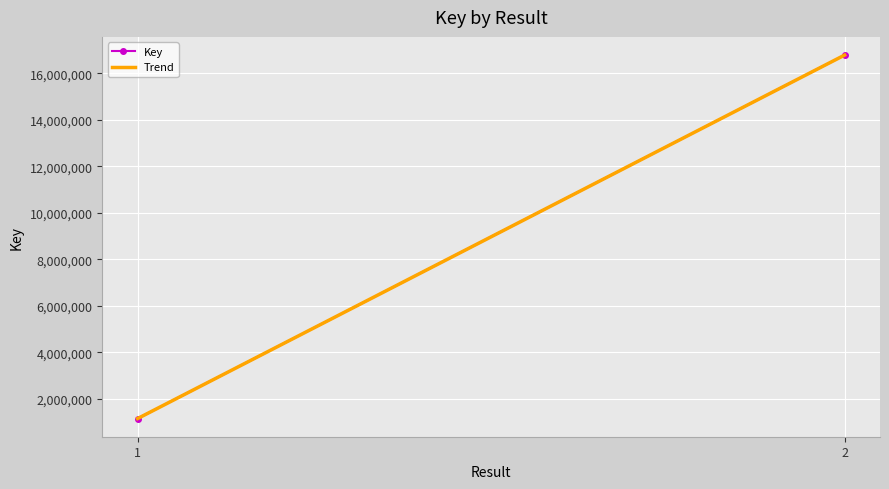

Is it true that the value at 2 is 16781520?

True